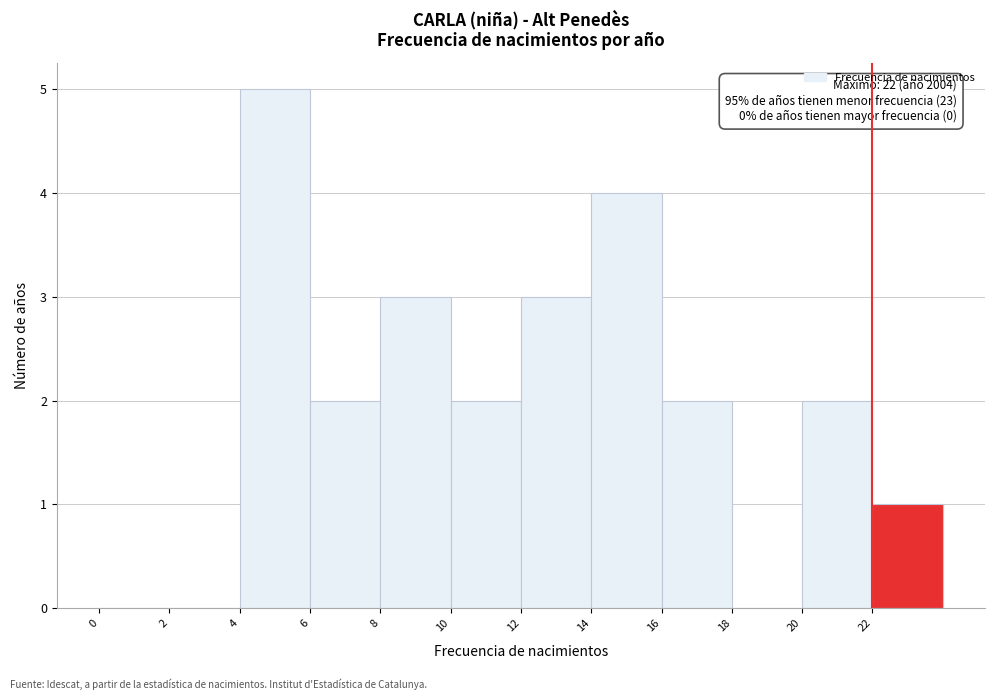

Over which range of the x-axis is the bar tallest?

4 to 6